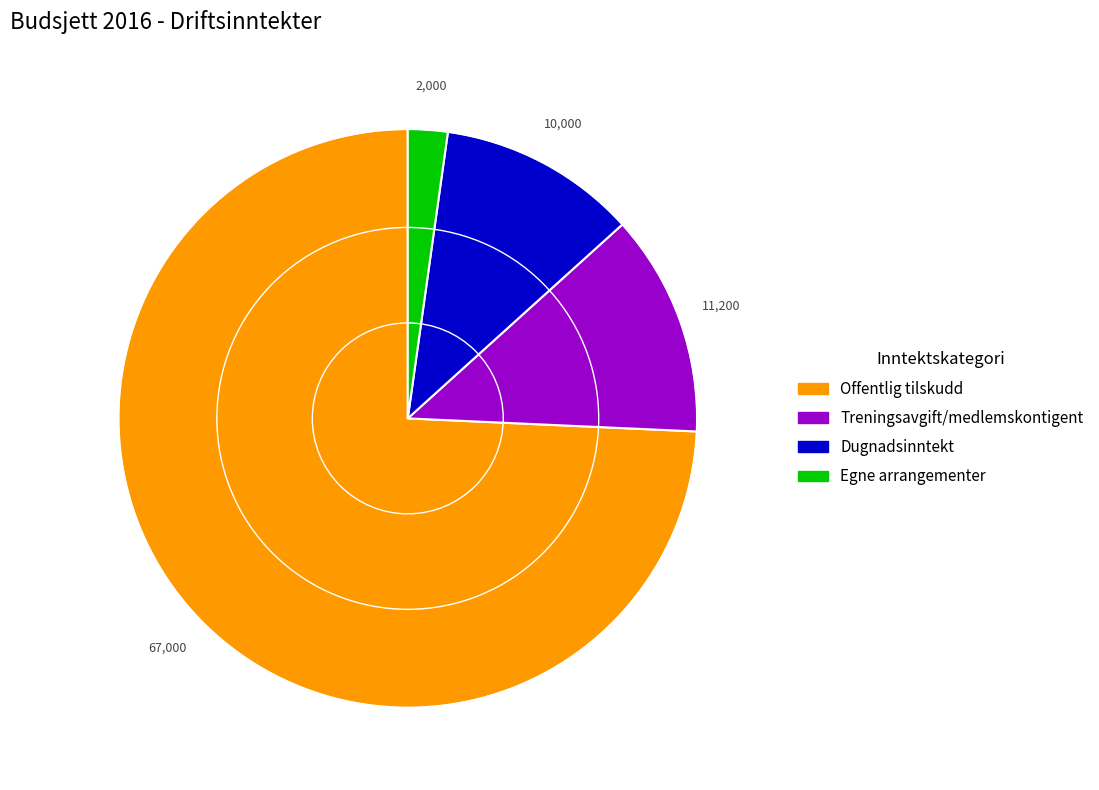

Combined, do Offentlig tilskudd and Egne arrangementer account for over 50%?

Yes